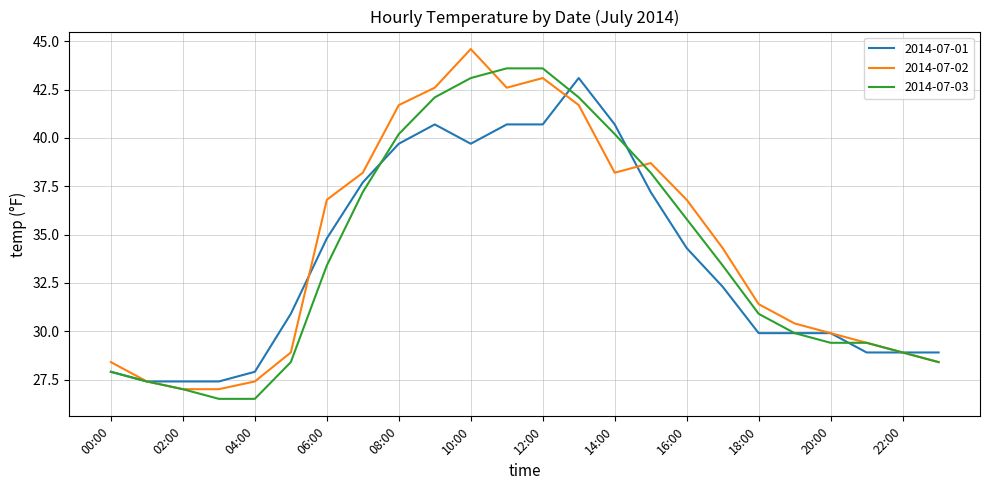

What is the highest value of the 2014-07-01 series?

43.1